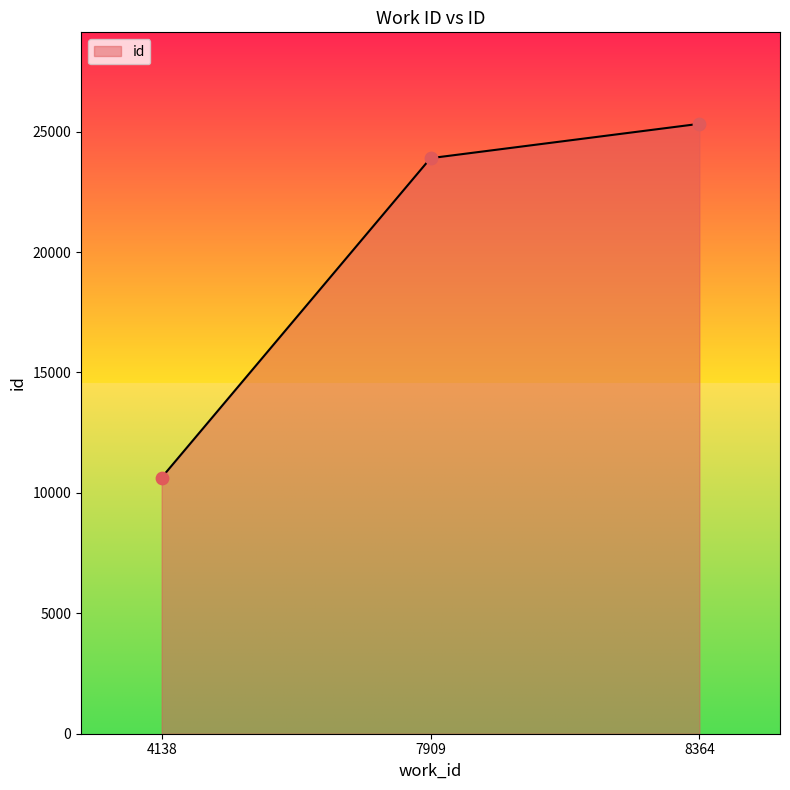

Approximately how many times larger is the value at 4138 compared to 8364?

0.4